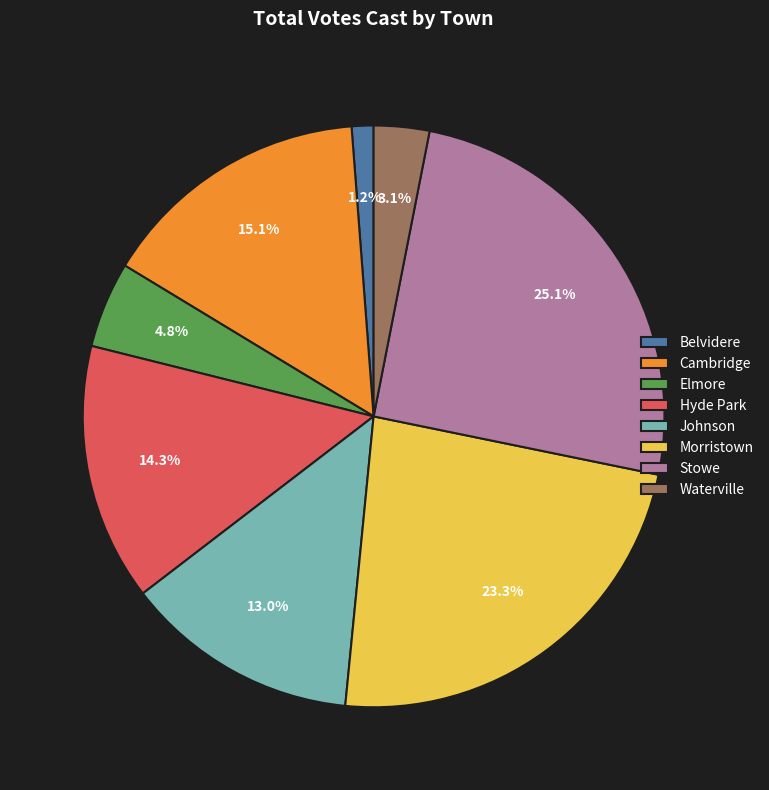

Which slice is the largest?

Stowe